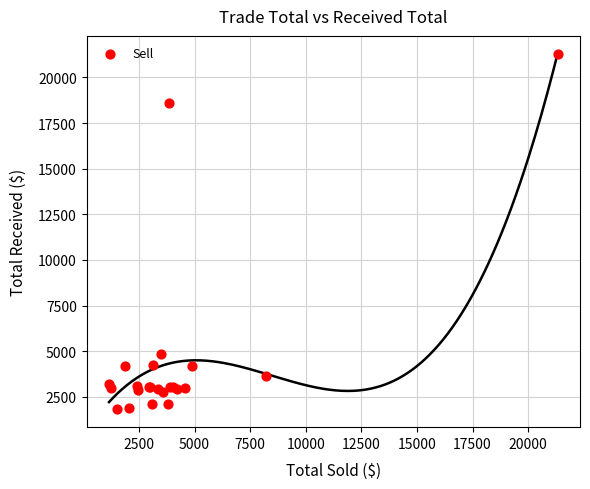

What Y value in the scatter plot is closest to 11557?

4828.5